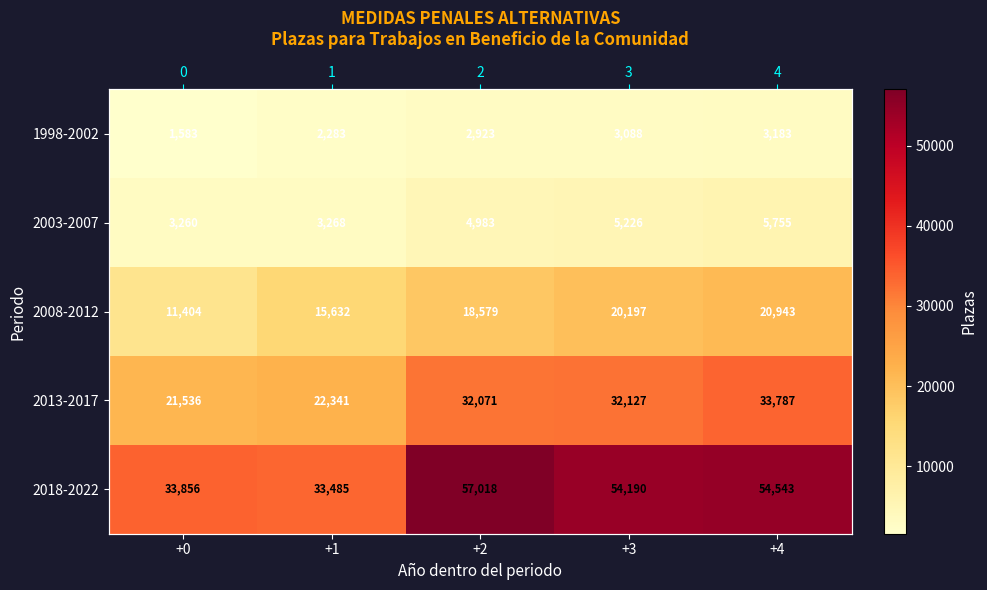

What is the minimum value for 2008-2012?

11404